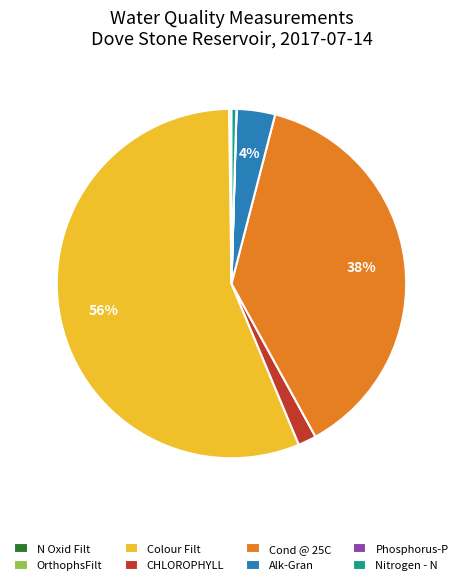

Which category has the biggest portion of the pie?

Colour Filt